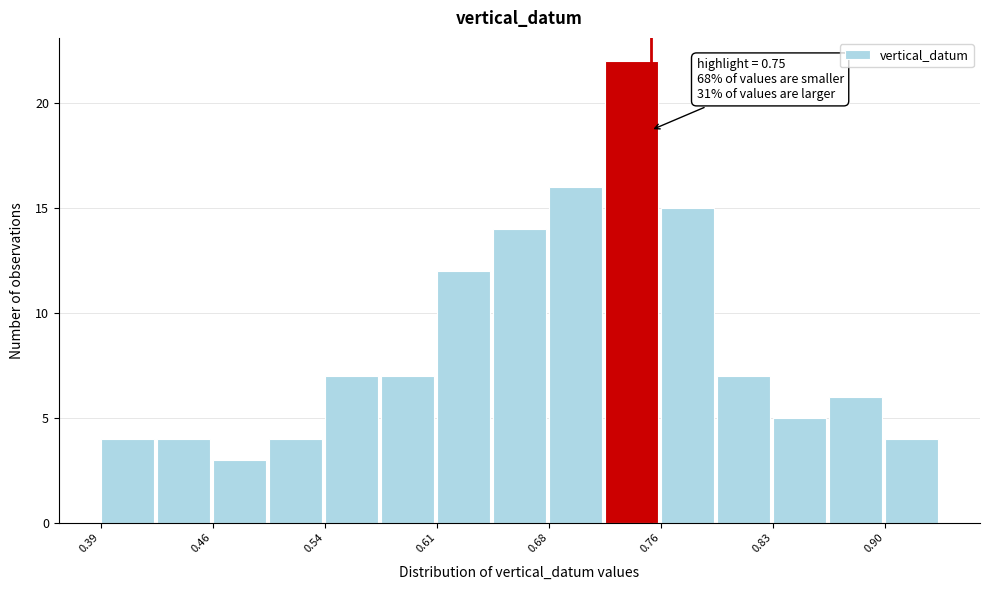

Read against the x-axis, roughly where is the centre of the tallest bar?

0.74